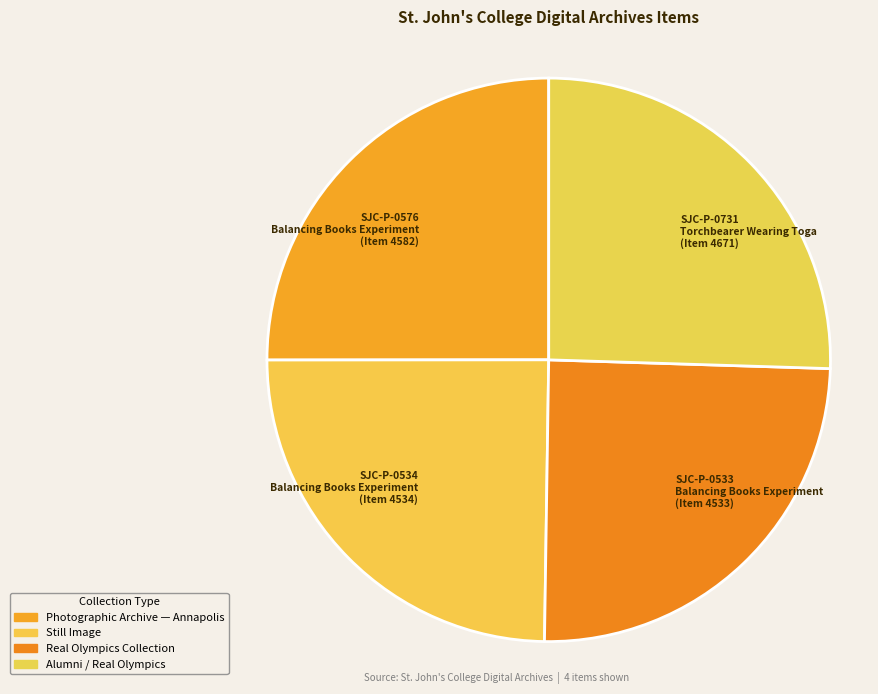

Which has a higher value, SJC-P-0533 Balancing Books Experiment (Item 4533) or SJC-P-0731 Torchbearer Wearing Toga (Item 4671)?

SJC-P-0731 Torchbearer Wearing Toga (Item 4671)